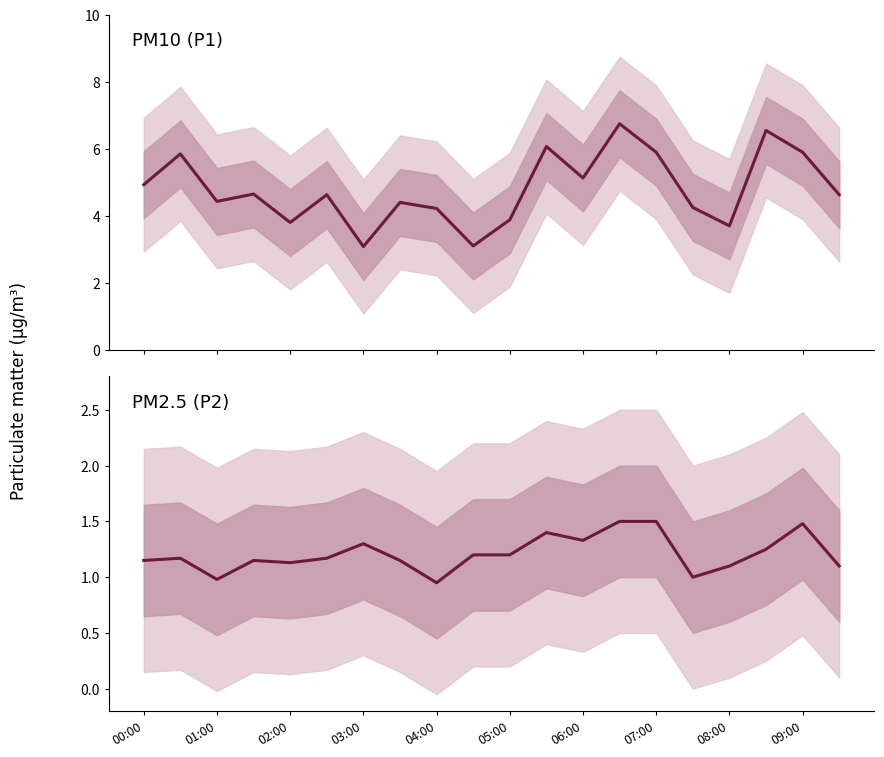

How many data points does each series have?

20